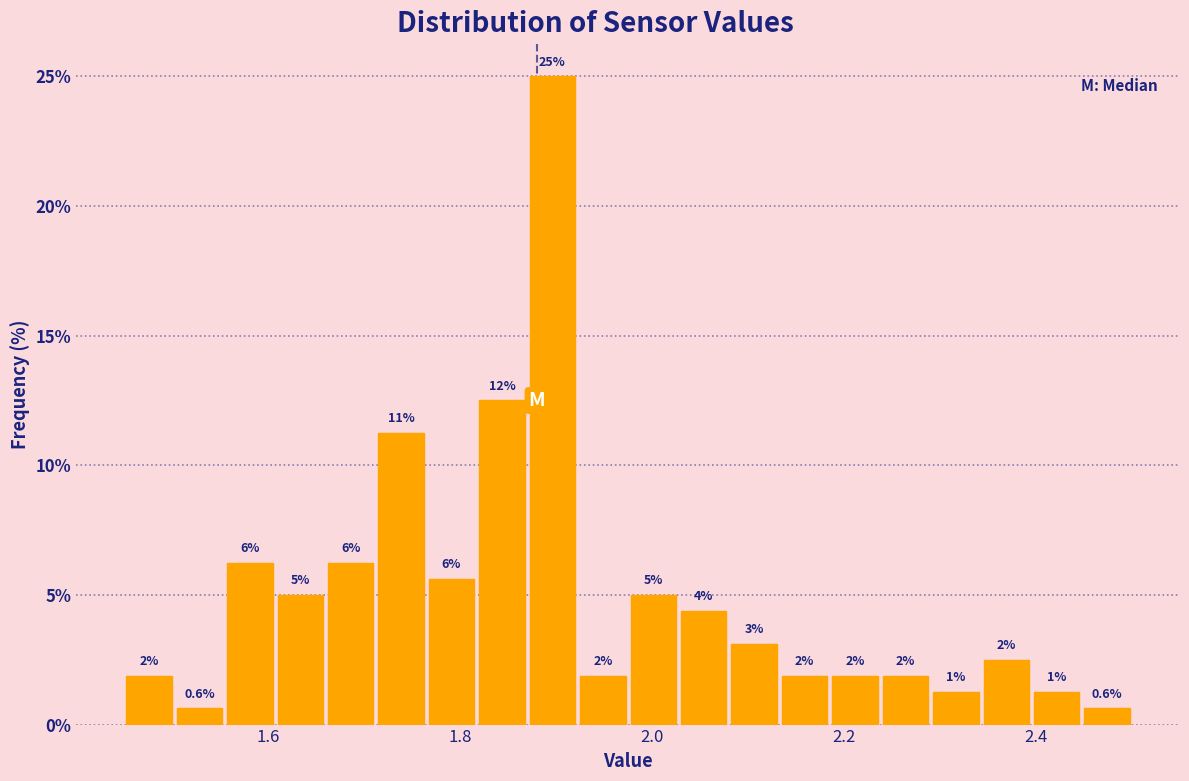

Read against the x-axis, roughly where is the centre of the tallest bar?

1.90